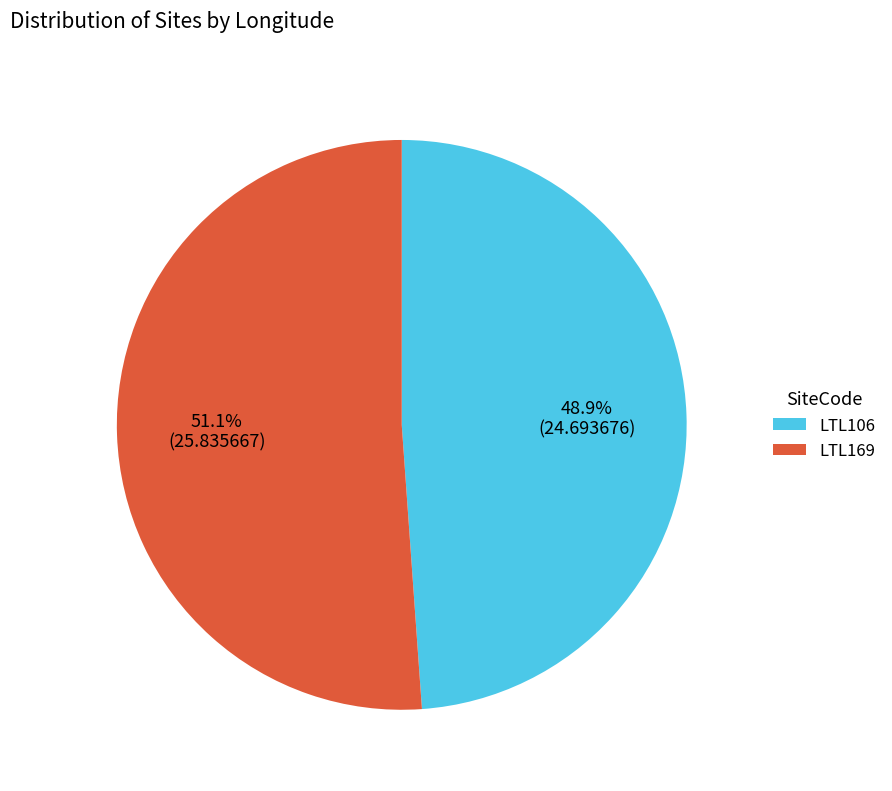

To the nearest percent, what is the average slice percentage?

50%